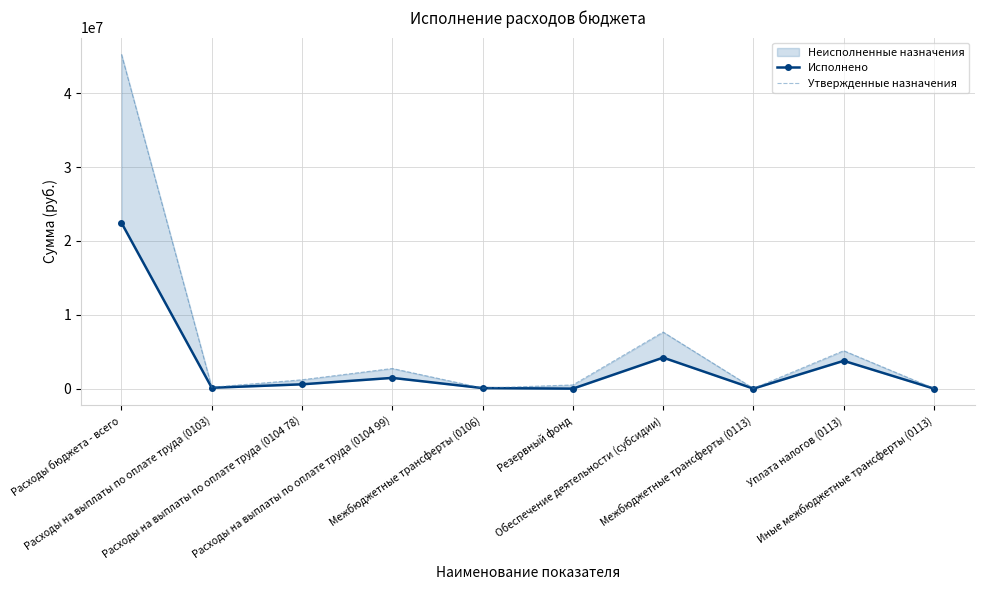

Reading right to left, what are all the values shown in this chart?

Исполнено: Иные межбюджетные трансферты (0113)=0.0	Уплата налогов (0113)=3766091.7	Межбюджетные трансферты (0113)=0.0	Обеспечение деятельности (субсидии)=4200000.0	Резервный фонд=0.0	Межбюджетные трансферты (0106)=75000.0	Расходы на выплаты по оплате труда (0104 99)=1455450.3	Расходы на выплаты по оплате труда (0104 78)=585356.2	Расходы на выплаты по оплате труда (0103)=115938.9	Расходы бюджета - всего=22449988.9
Утвержденные назначения: Иные межбюджетные трансферты (0113)=25000.0	Уплата налогов (0113)=5132978.0	Межбюджетные трансферты (0113)=25000.0	Обеспечение деятельности (субсидии)=7657426.5	Резервный фонд=500000.0	Межбюджетные трансферты (0106)=75000.0	Расходы на выплаты по оплате труда (0104 99)=2728475.0	Расходы на выплаты по оплате труда (0104 78)=1199820.0	Расходы на выплаты по оплате труда (0103)=182890.0	Расходы бюджета - всего=45264389.5